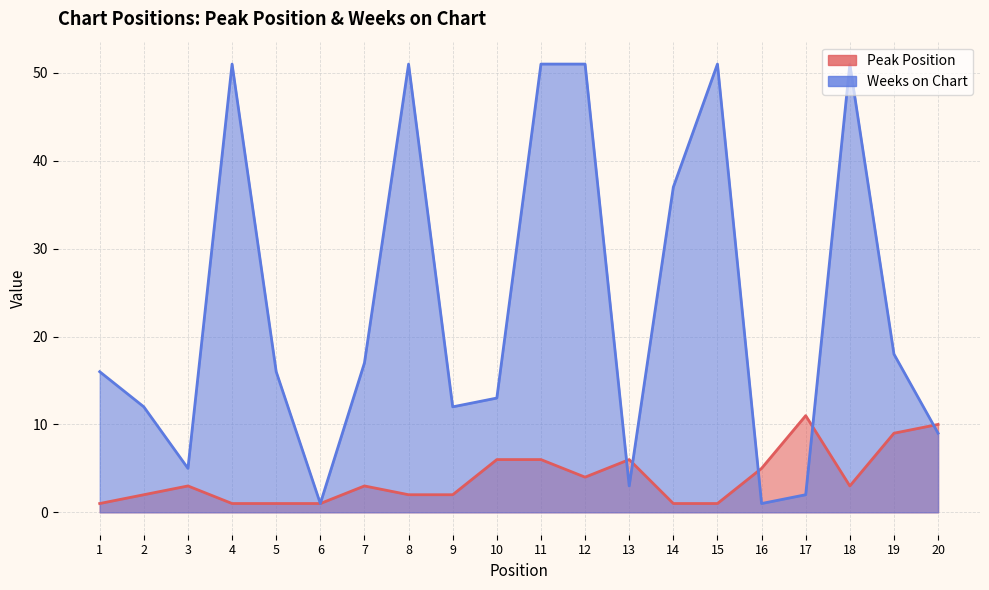

How many data points in Weeks on Chart are less than 16?

9